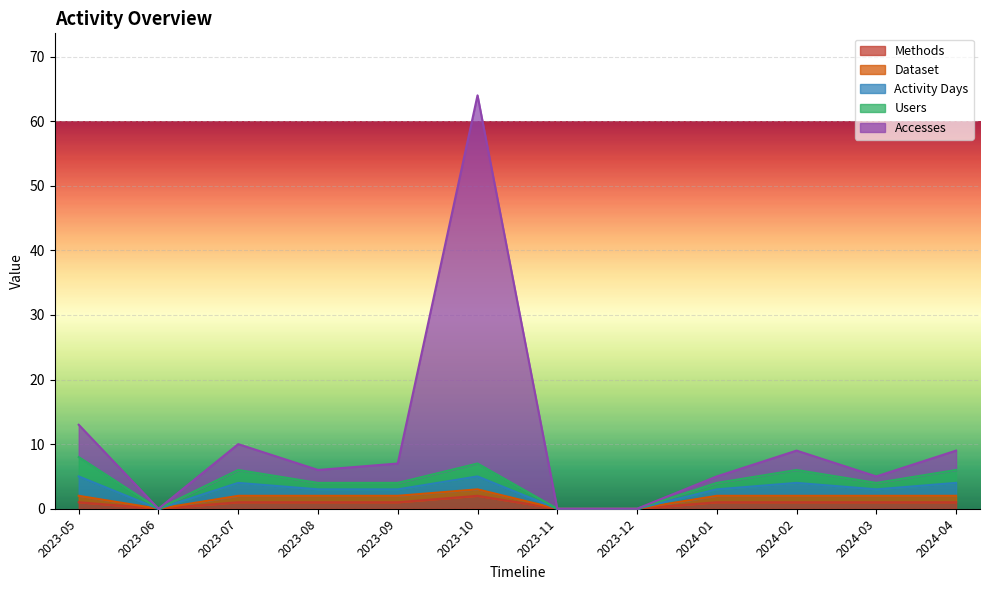

What is the difference between the Users values at 2023-05 and 2023-08?

2